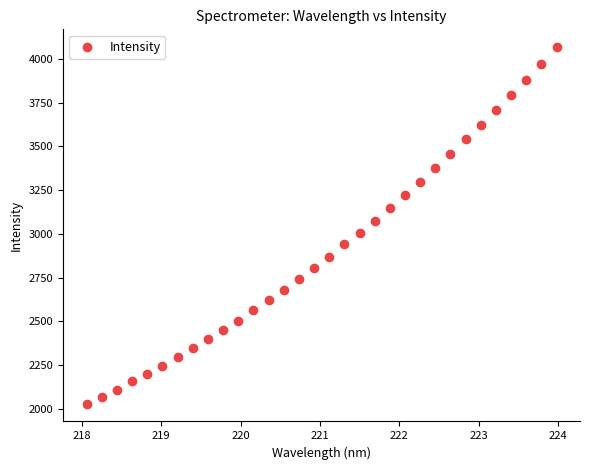

What is the range of Y values (max minus min)?

2038.0